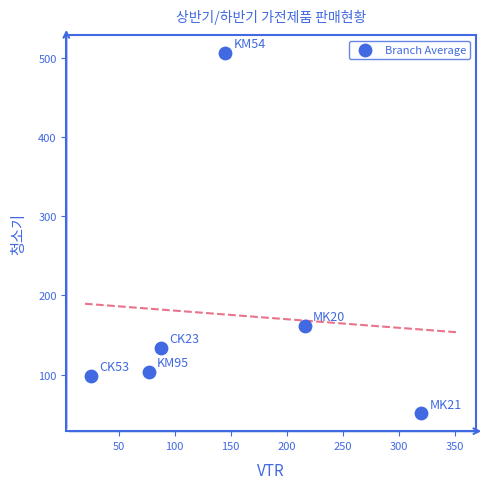

What Y value in the scatter plot is closest to 278?

161.5